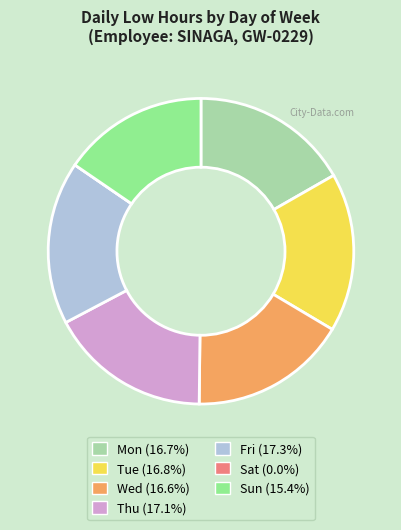

Combined, do Fri and Thu account for over 50%?

No